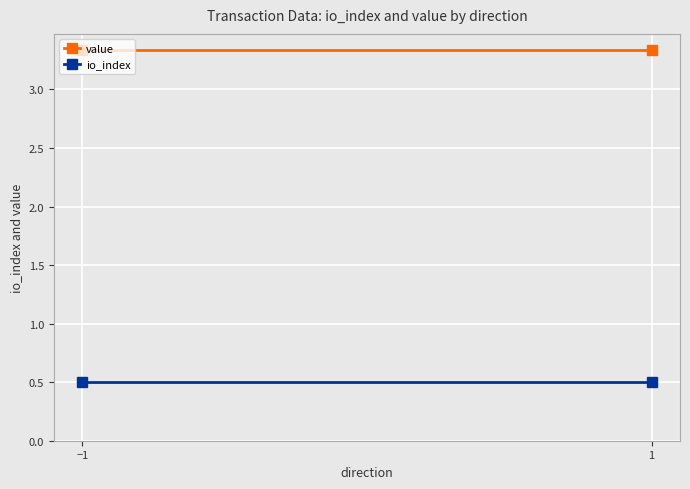

The value of io_index at −1 is 0.8. True or false?

False